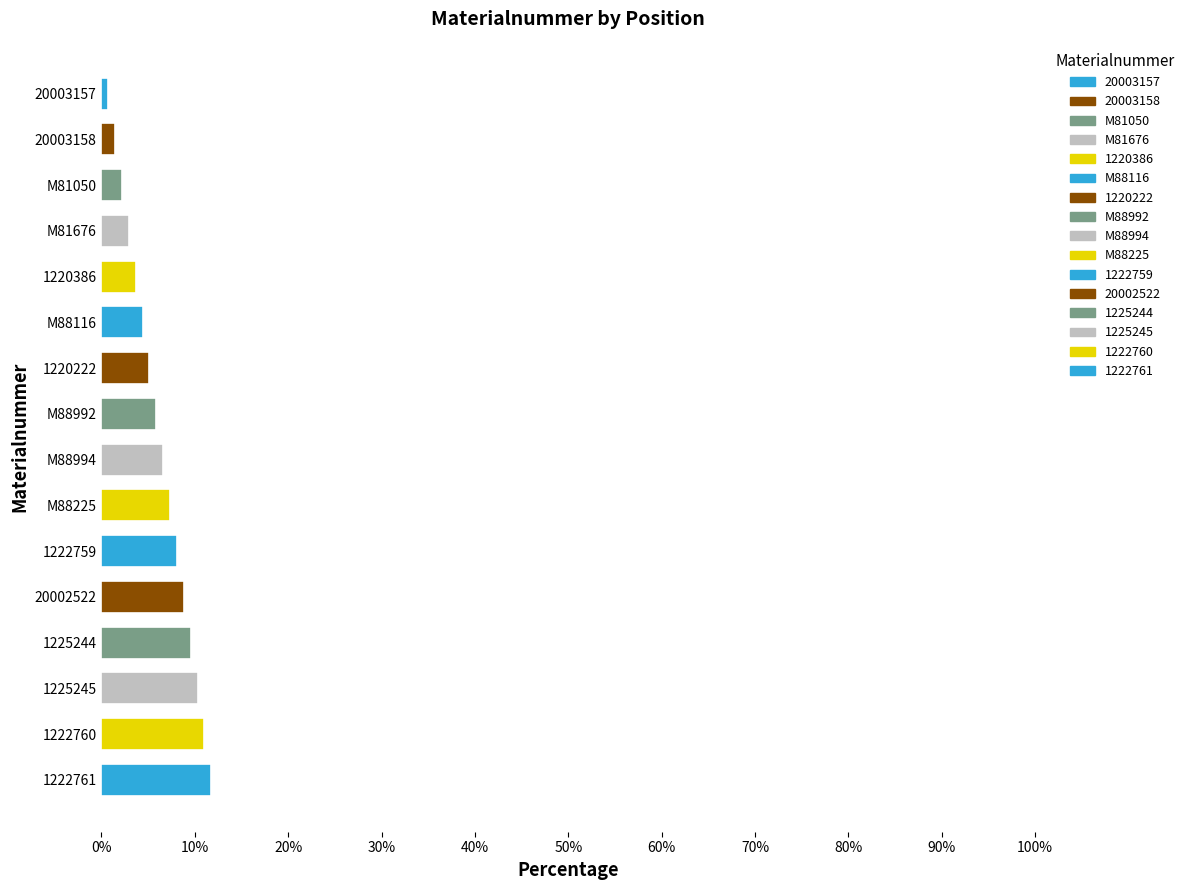

True or false: the data shows 18 at 1222759.

False